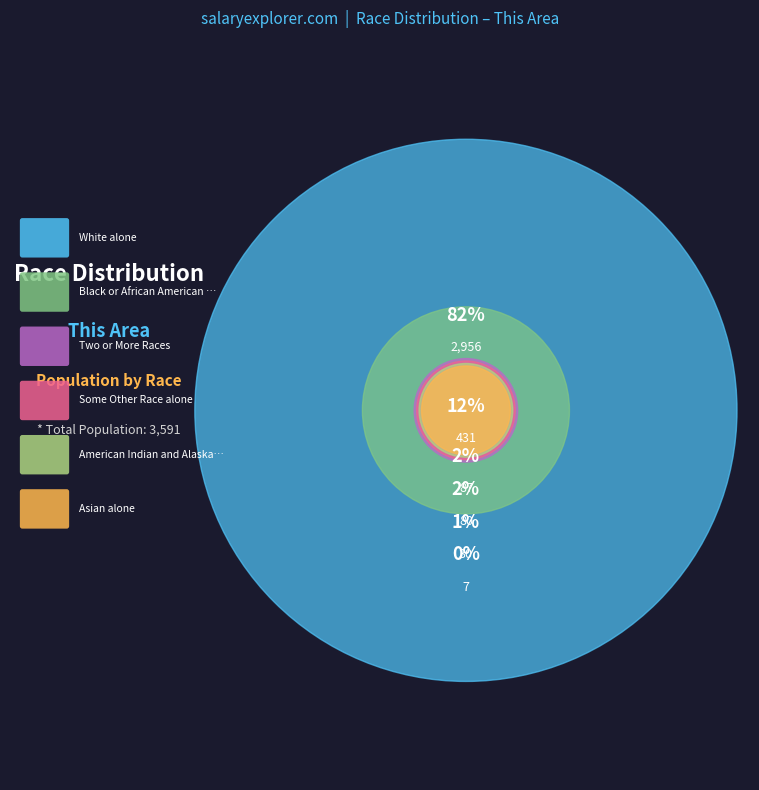

To the nearest percent, what is the average slice percentage?

17%